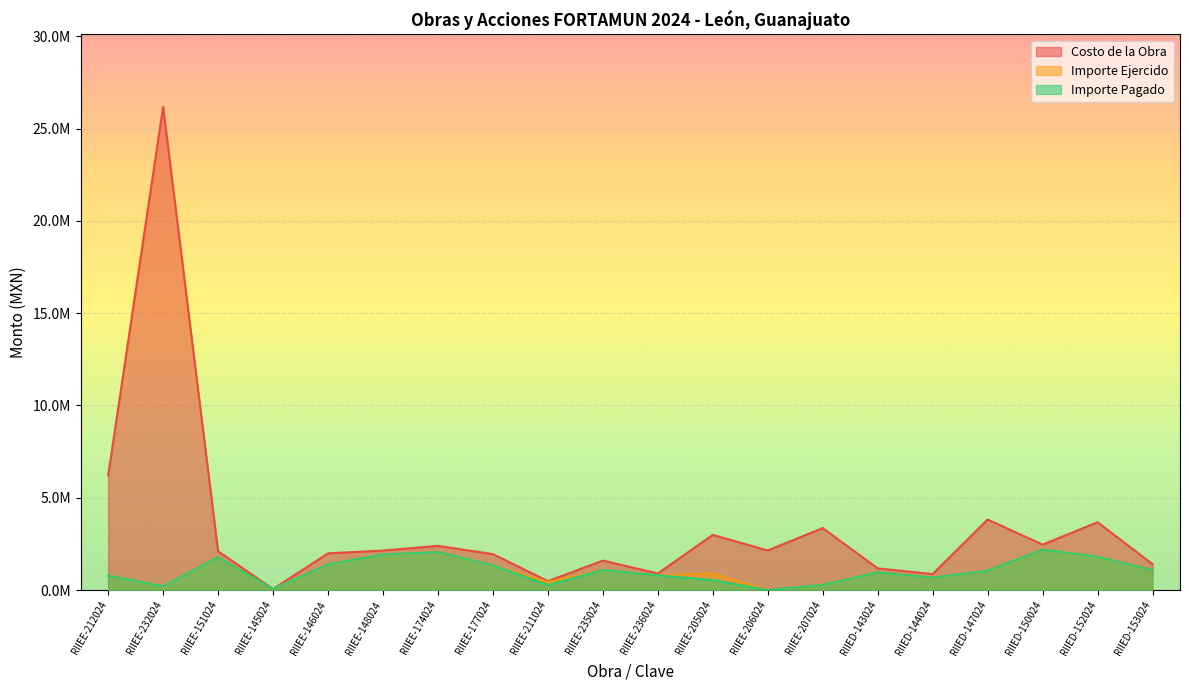

What is the difference between the maximum and minimum values in the Costo de la Obra series?

26111452.4